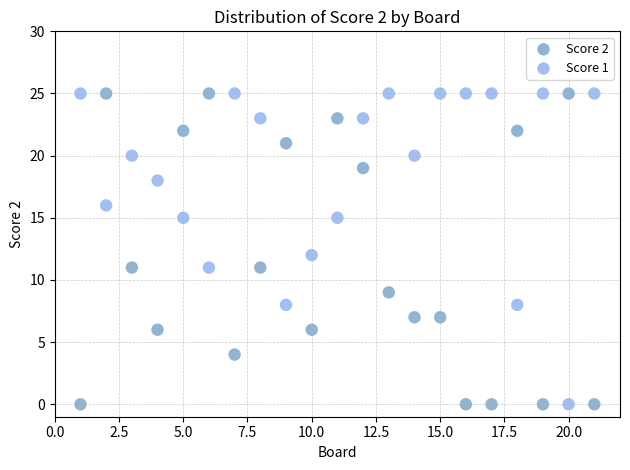

What is the X range (max minus min) for the scatter plot?

20